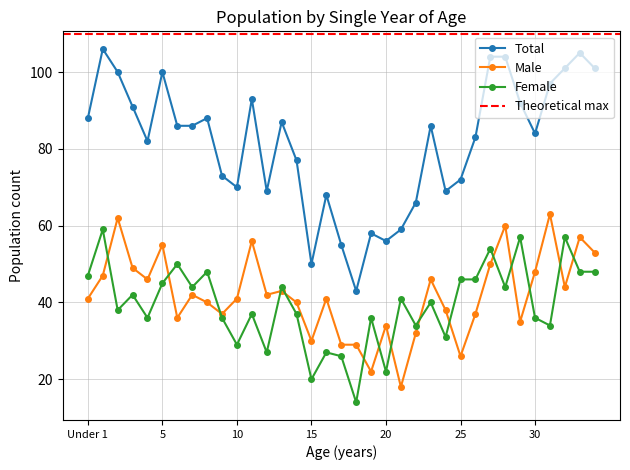

What is the difference between the maximum and minimum values in the Male series?

45